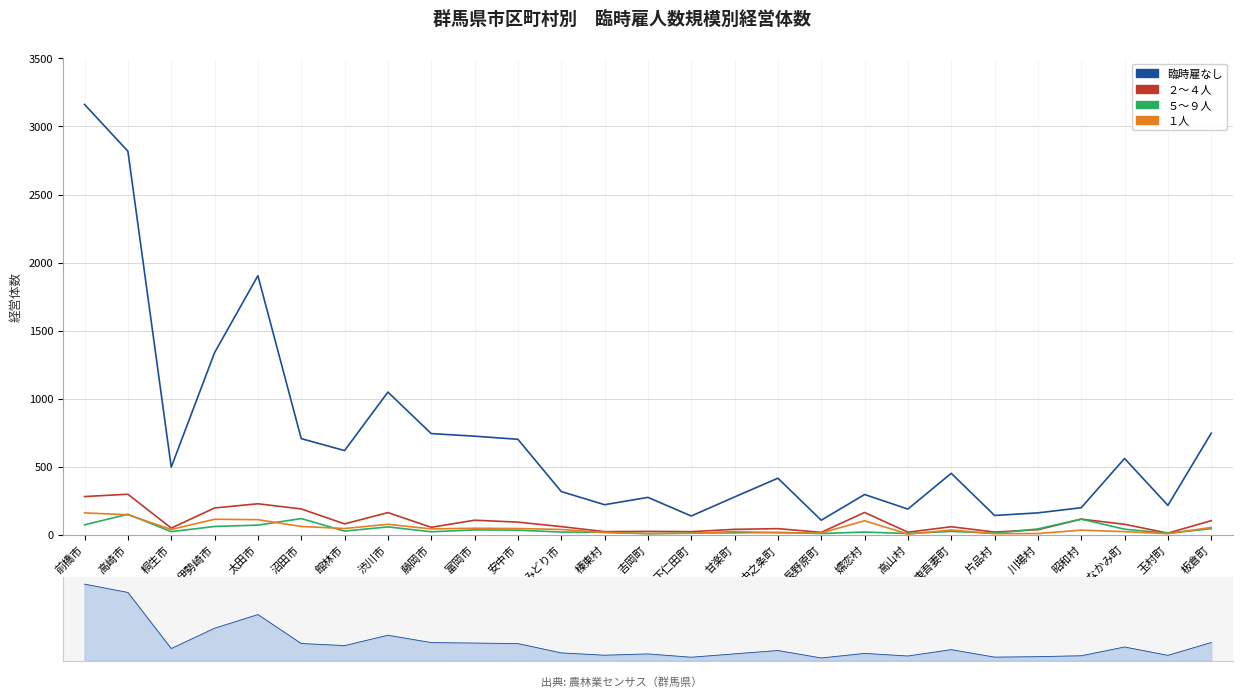

What is the minimum value shown in the chart?

3